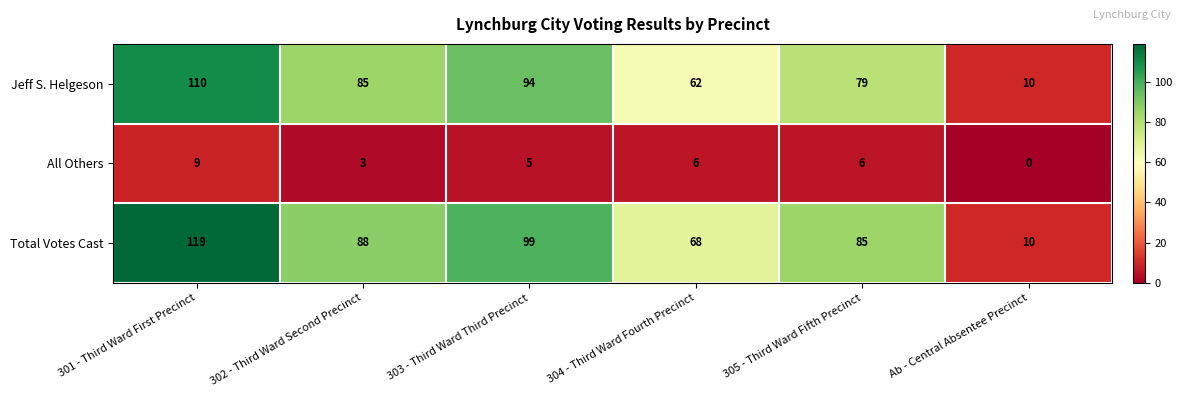

Rank the series by their maximum value, from highest to lowest.

Total Votes Cast, Jeff S. Helgeson, All Others